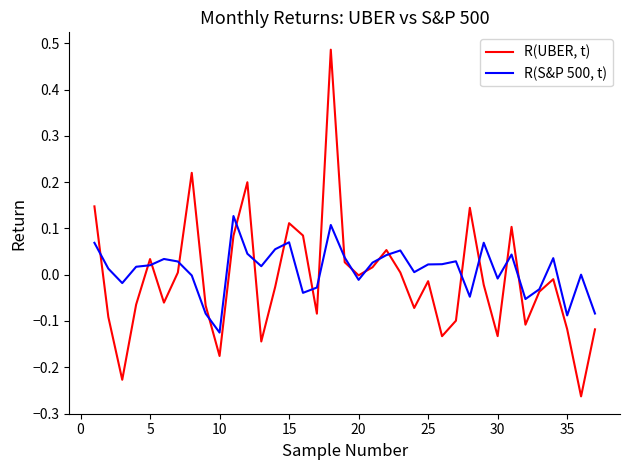

Which series has the widest spread of values?

R(UBER, t)